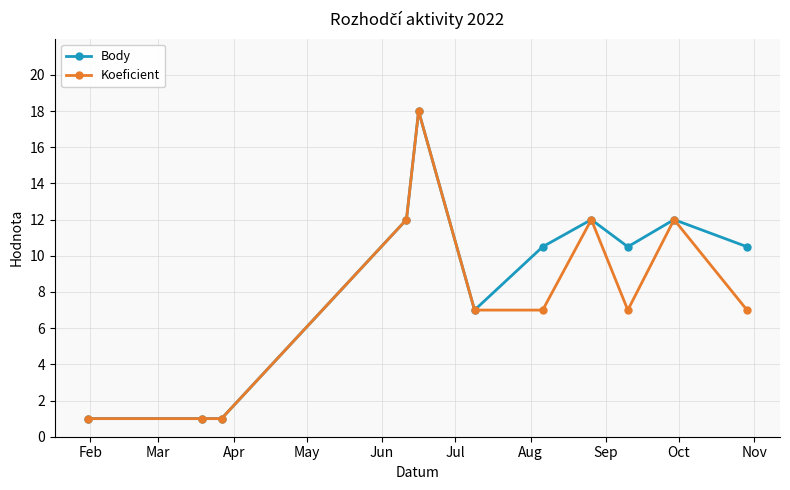

List the series in order of their overall mean, lowest first.

Koeficient, Body